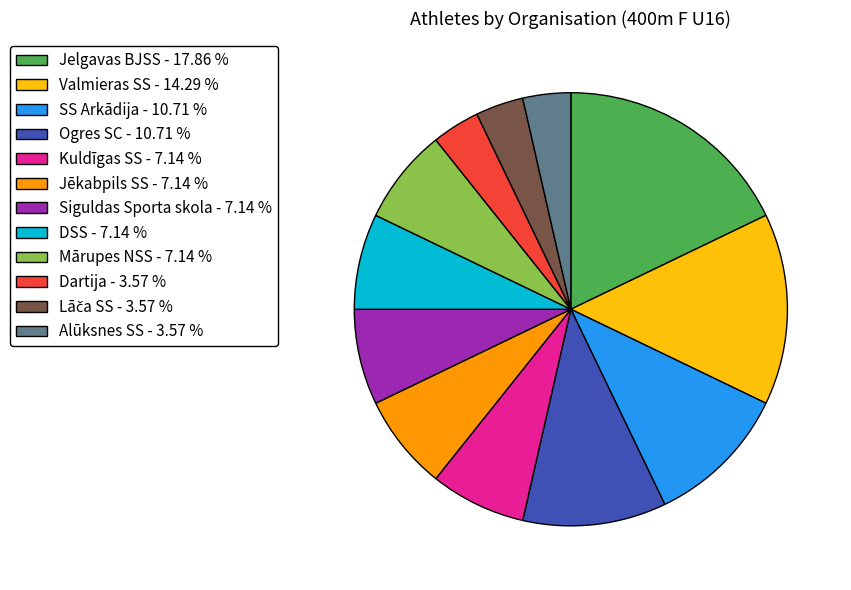

Is it true that Kuldīgas SS is 1% of the pie?

False